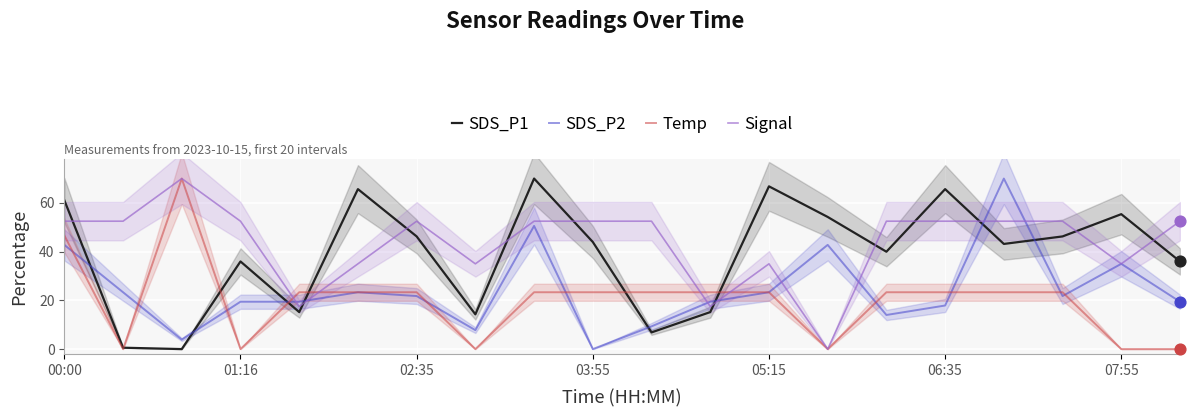

Is the value of SDS_P1 at 00:00 greater than the value of Signal at 06:35?

Yes